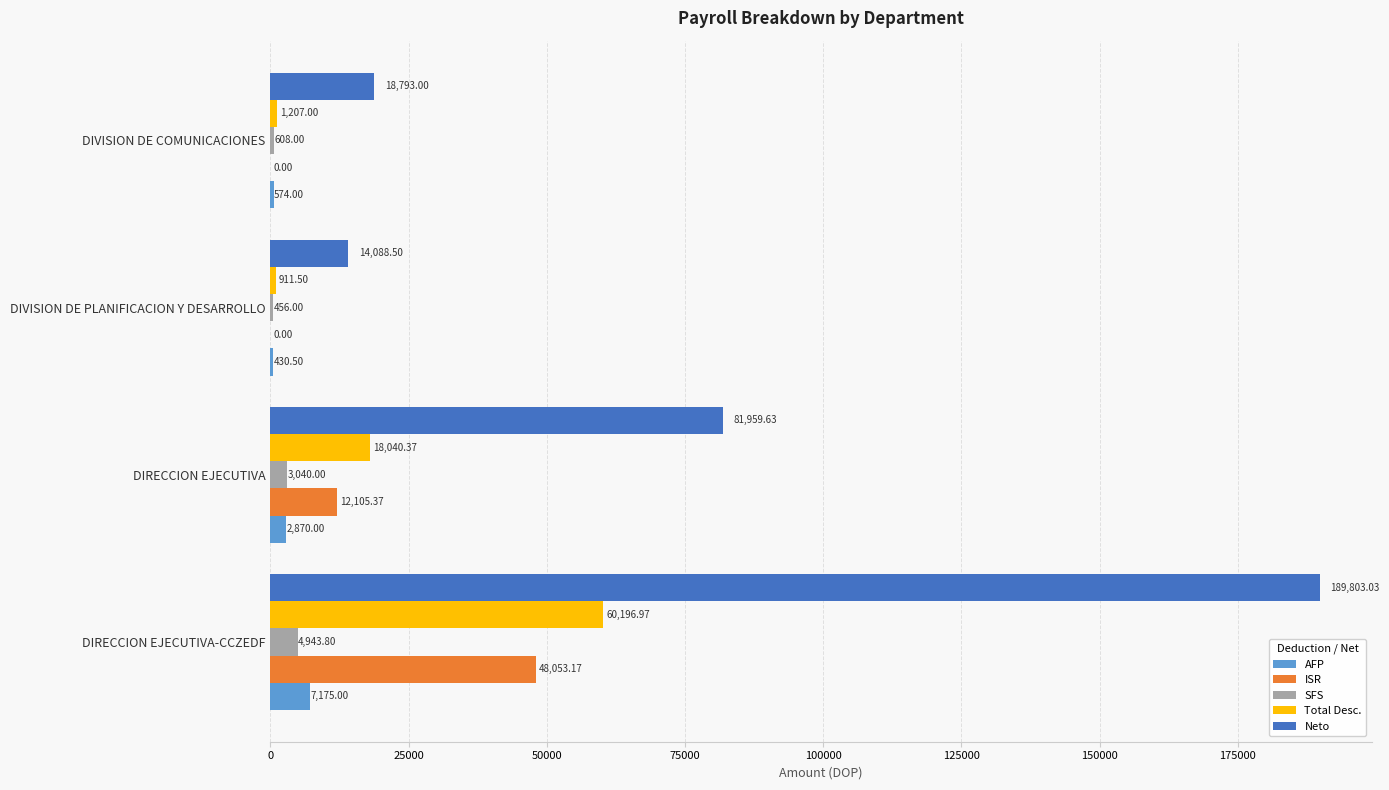

Which series has the largest range (max minus min)?

Neto